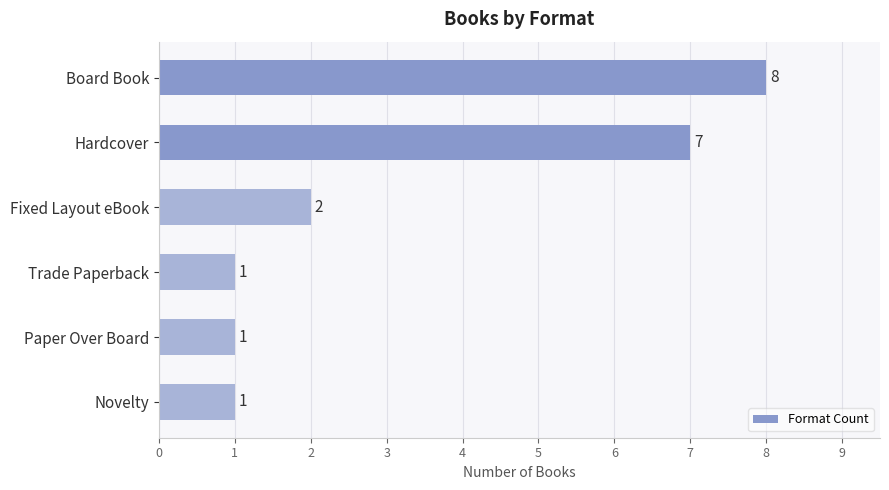

What position from the bottom is Fixed Layout eBook?

4